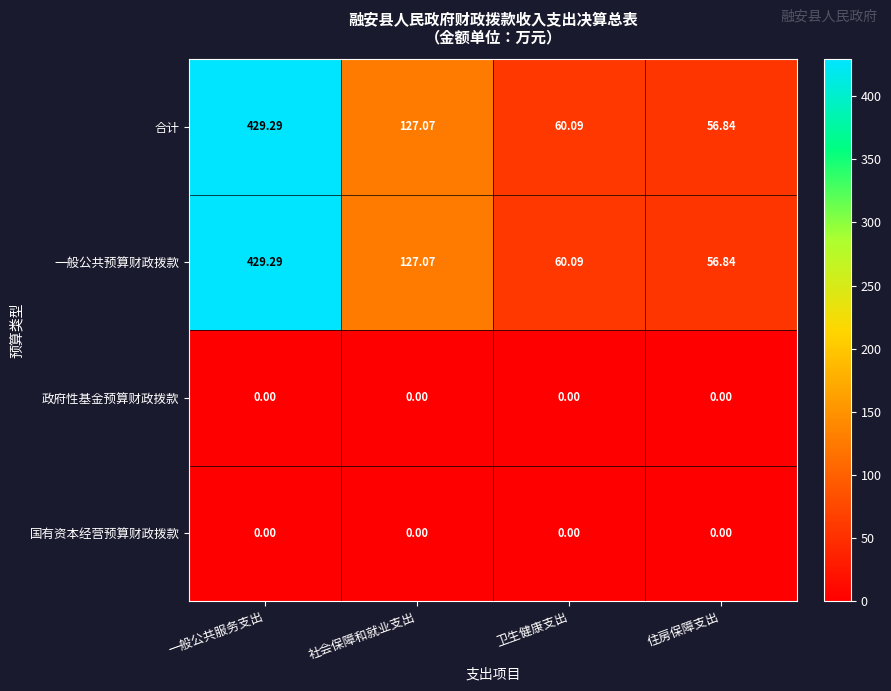

Is the value of 合计 at 一般公共服务支出 greater than the value of 一般公共预算财政拨款 at 卫生健康支出?

Yes